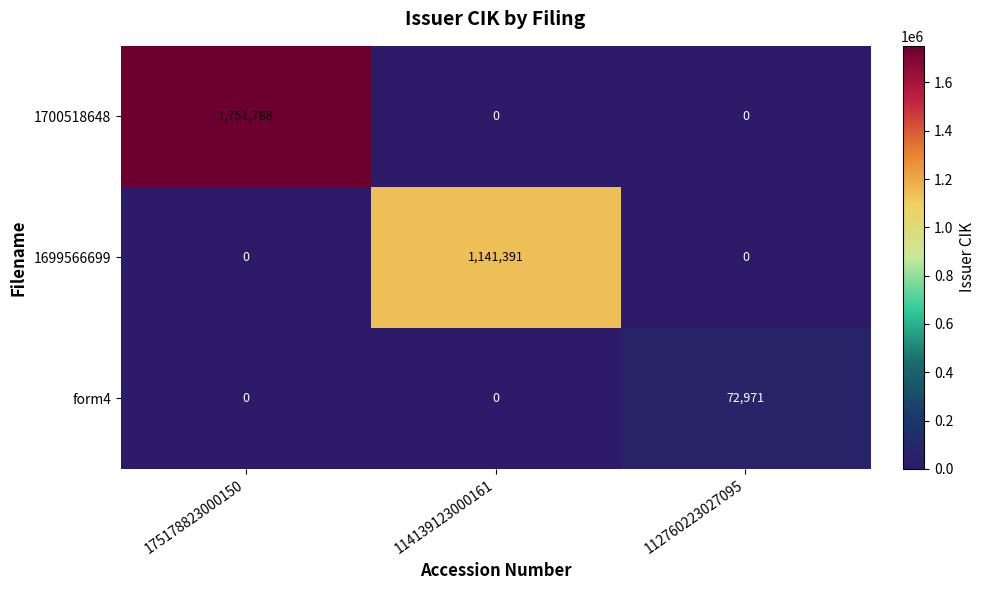

Which series has the largest range (max minus min)?

1700518648